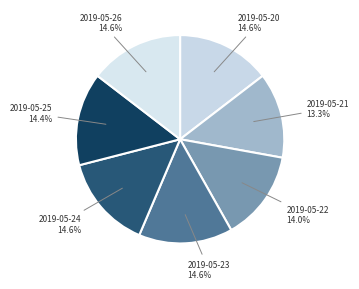

Combined, do 2019-05-20 and 2019-05-21 account for over 50%?

No